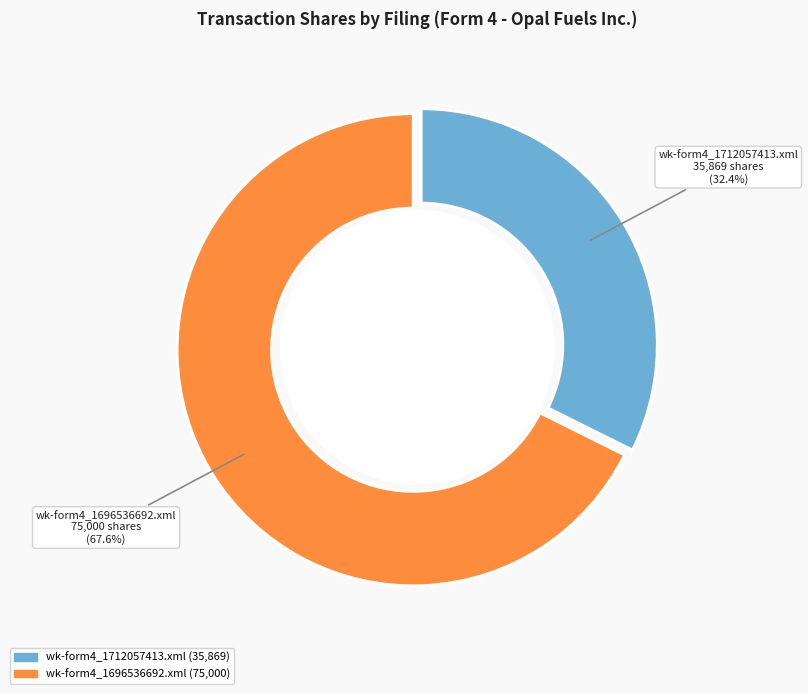

To the nearest percent, what is the difference between the largest and smallest slice percentages?

35%